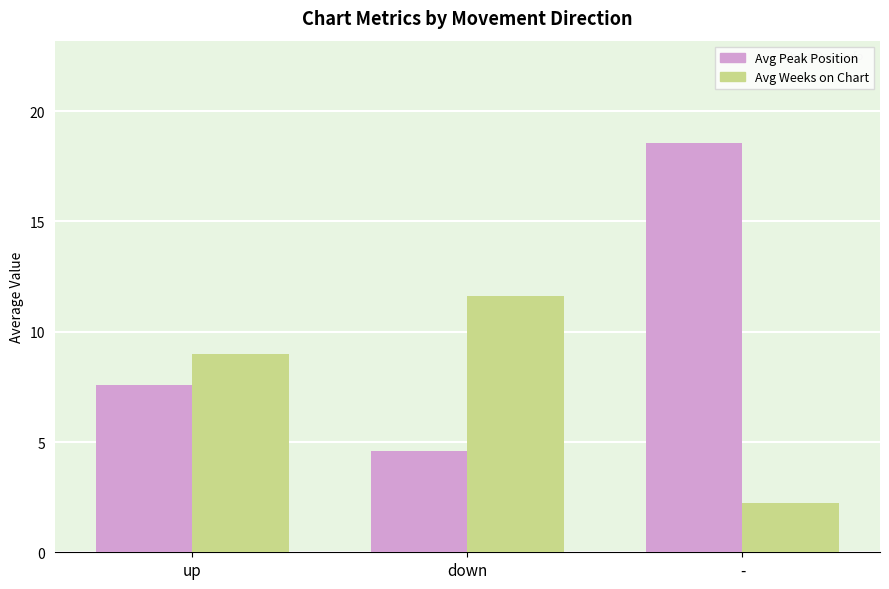

What are all the series names shown in the legend?

Avg Peak Position, Avg Weeks on Chart